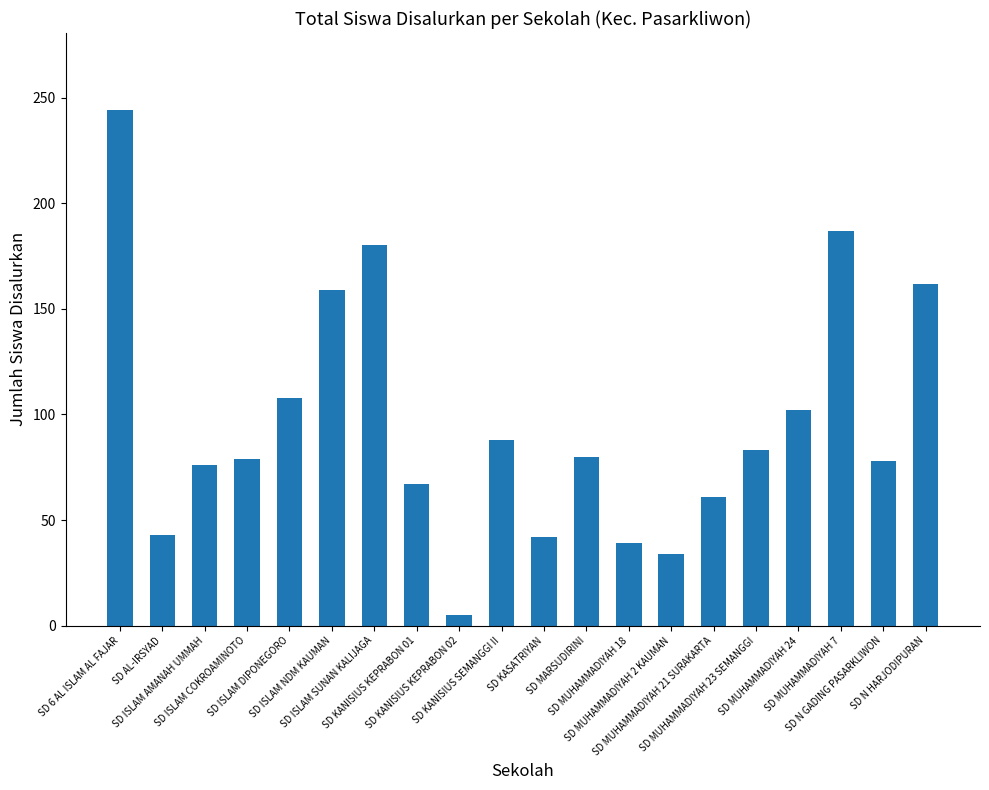

What is the label of the 20th bar from the right?

SD 6 AL ISLAM AL FAJAR